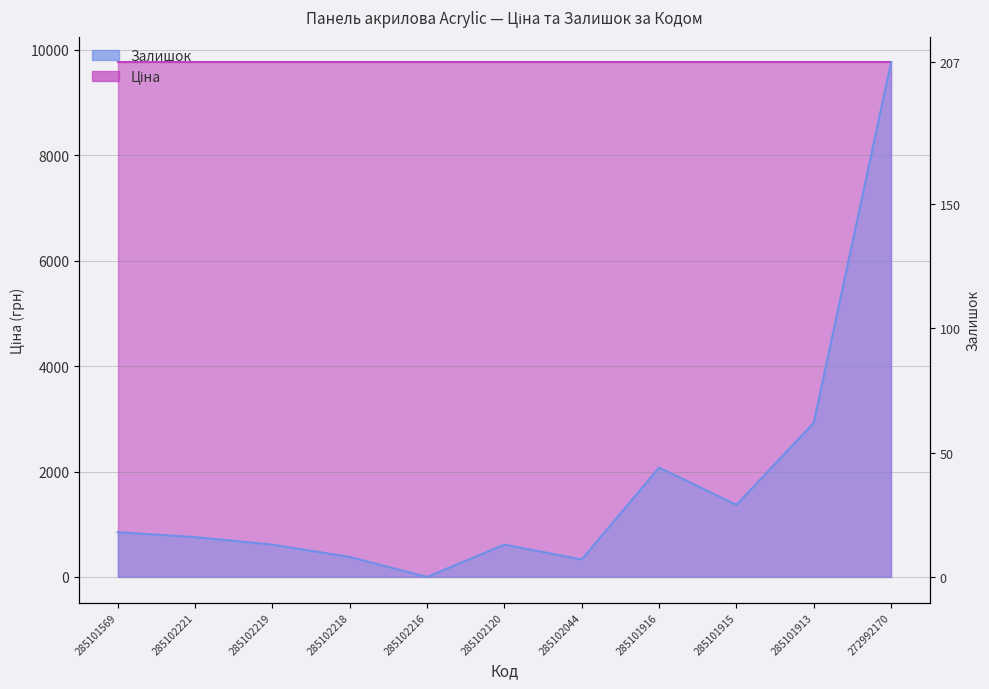

How many categories are shown in the chart?

11